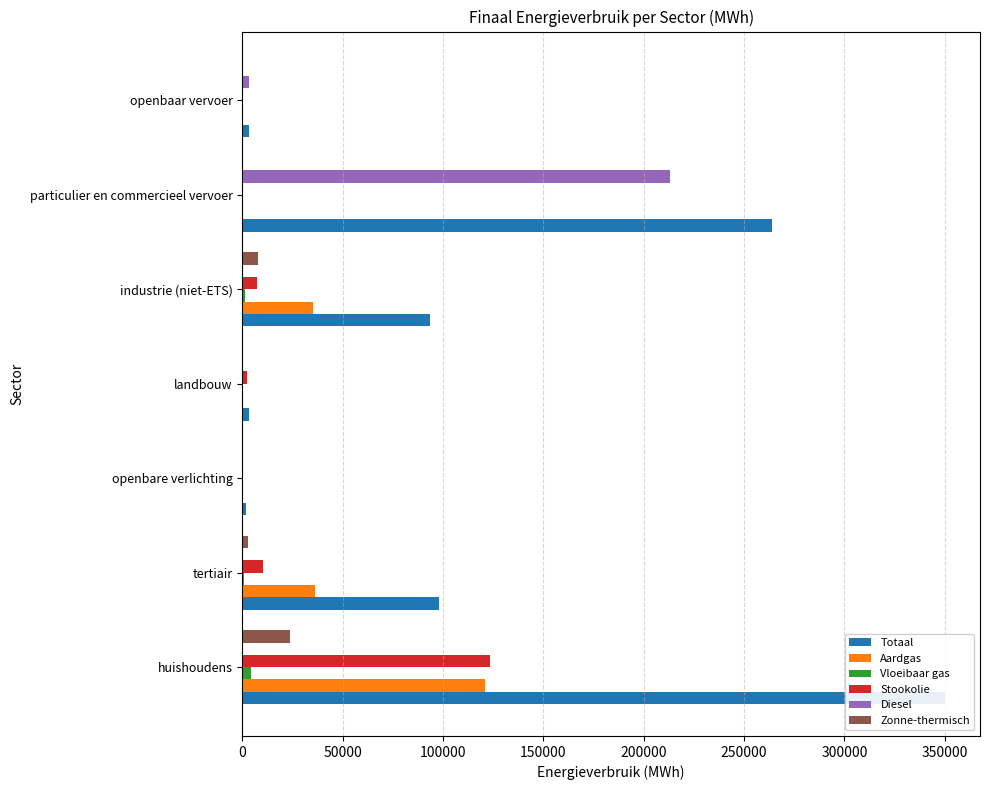

Which series has the largest total across all categories?

Totaal